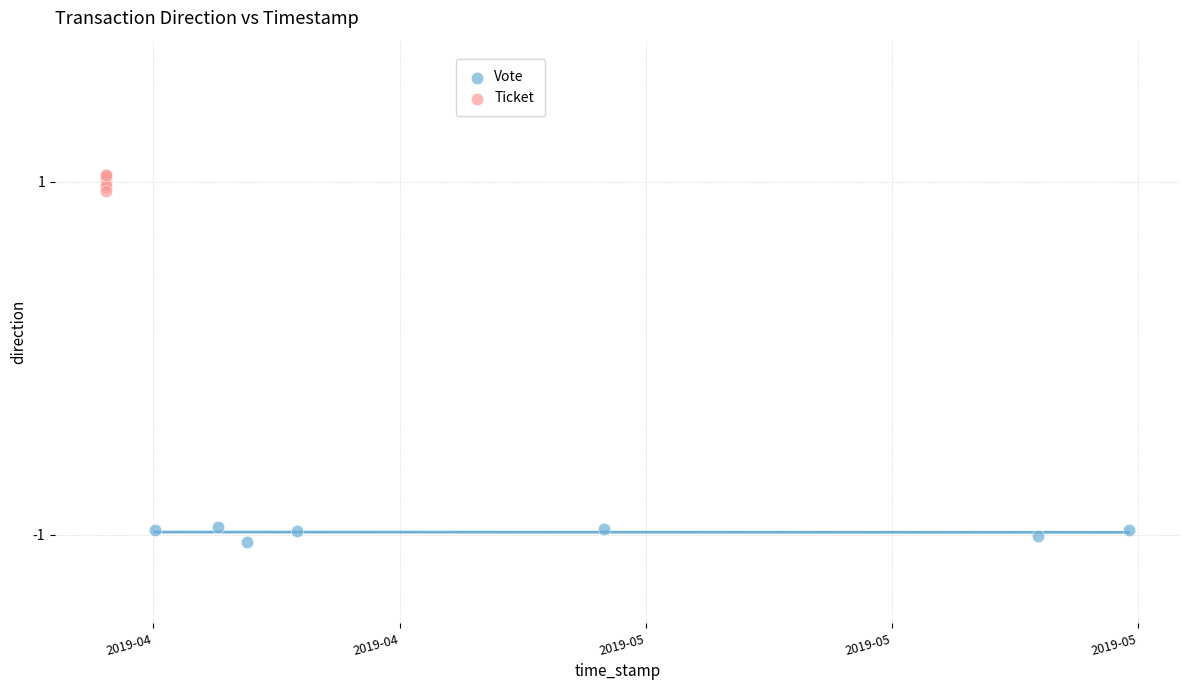

Which series reaches the maximum Y coordinate?

Ticket